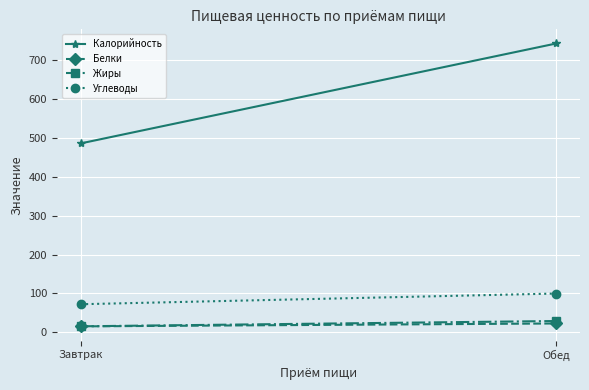

Reading left to right, list all the values displayed in this chart.

Калорийность: 485.8	742.9
Белки: 15.2	22.7
Жиры: 15.4	29.0
Углеводы: 72.2	99.7